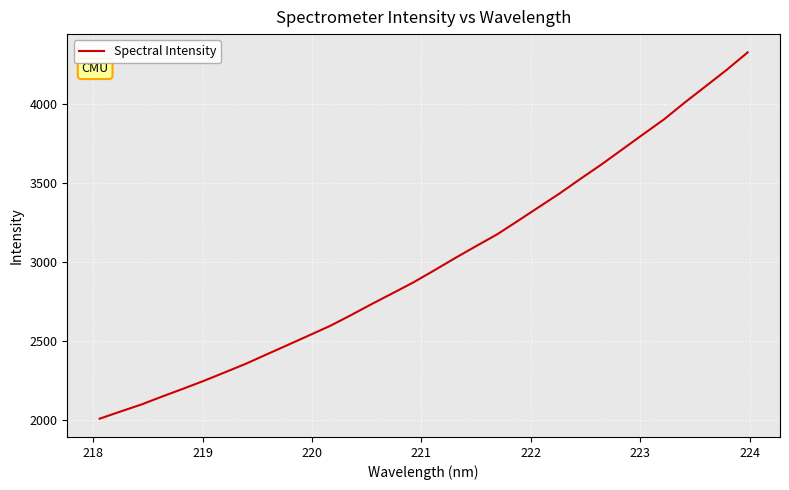

What is the difference between the maximum and minimum values?

2317.7